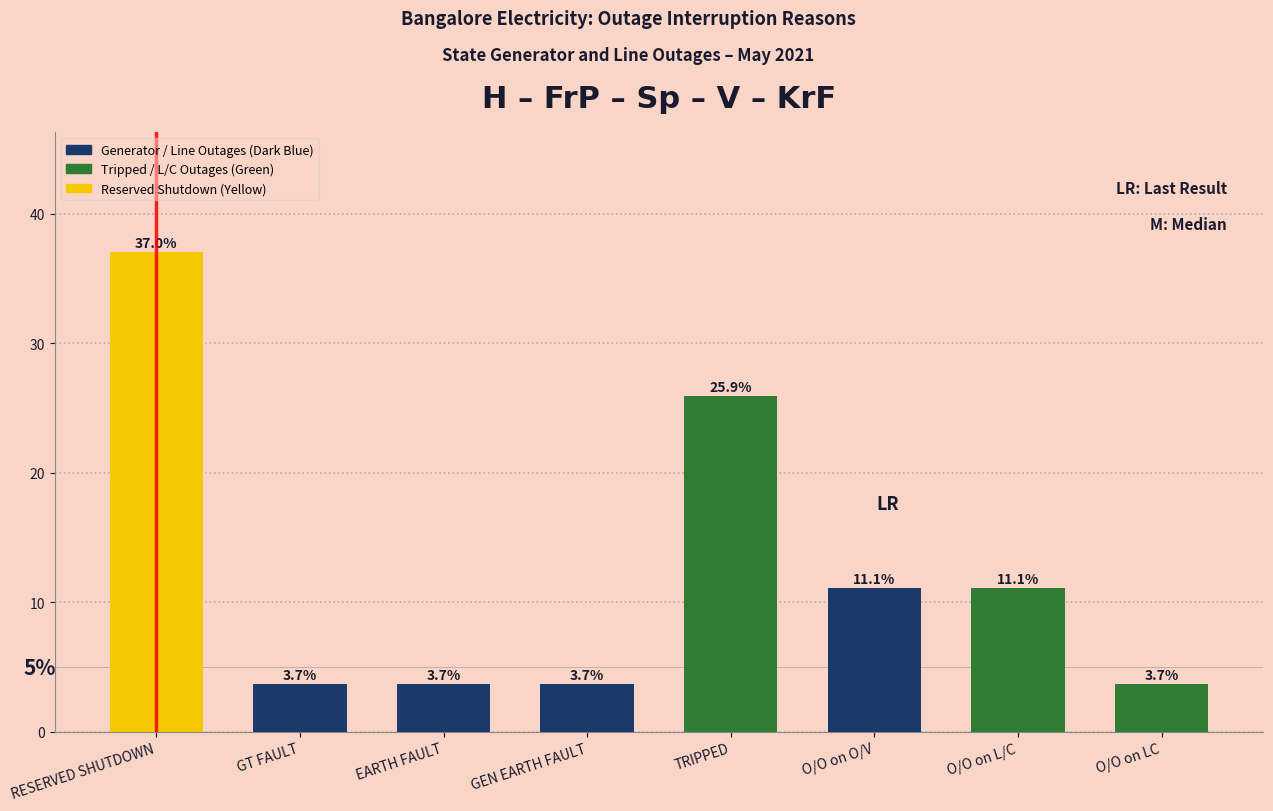

Reading left to right, what are all the values shown in this chart?

37.0	3.7	3.7	3.7	25.9	11.1	11.1	3.7